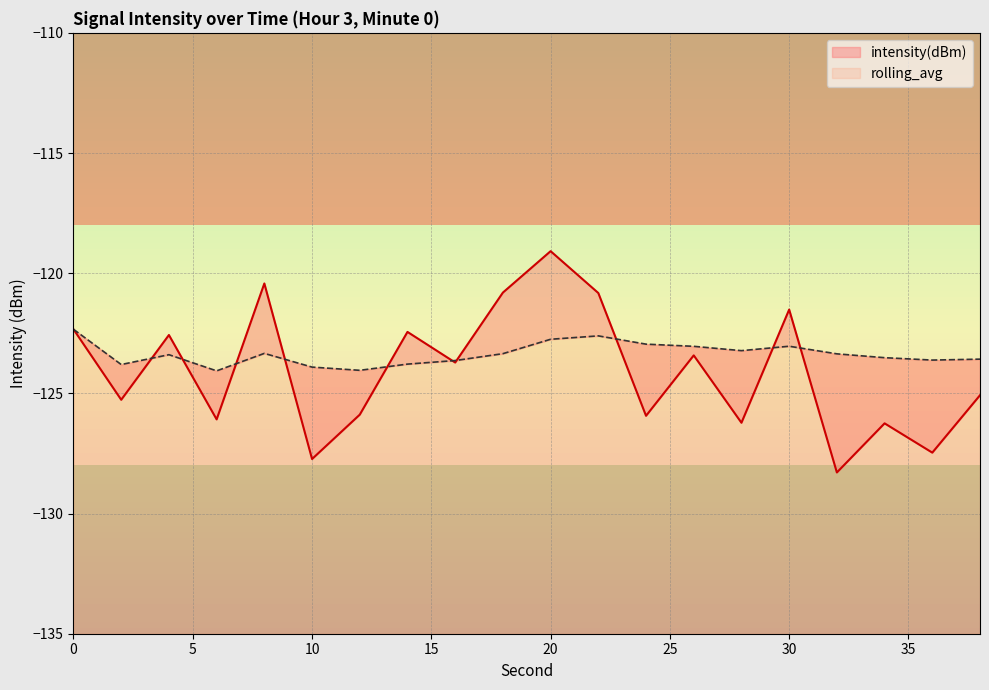

What is the spread (max minus min) of values at 6?

2.0